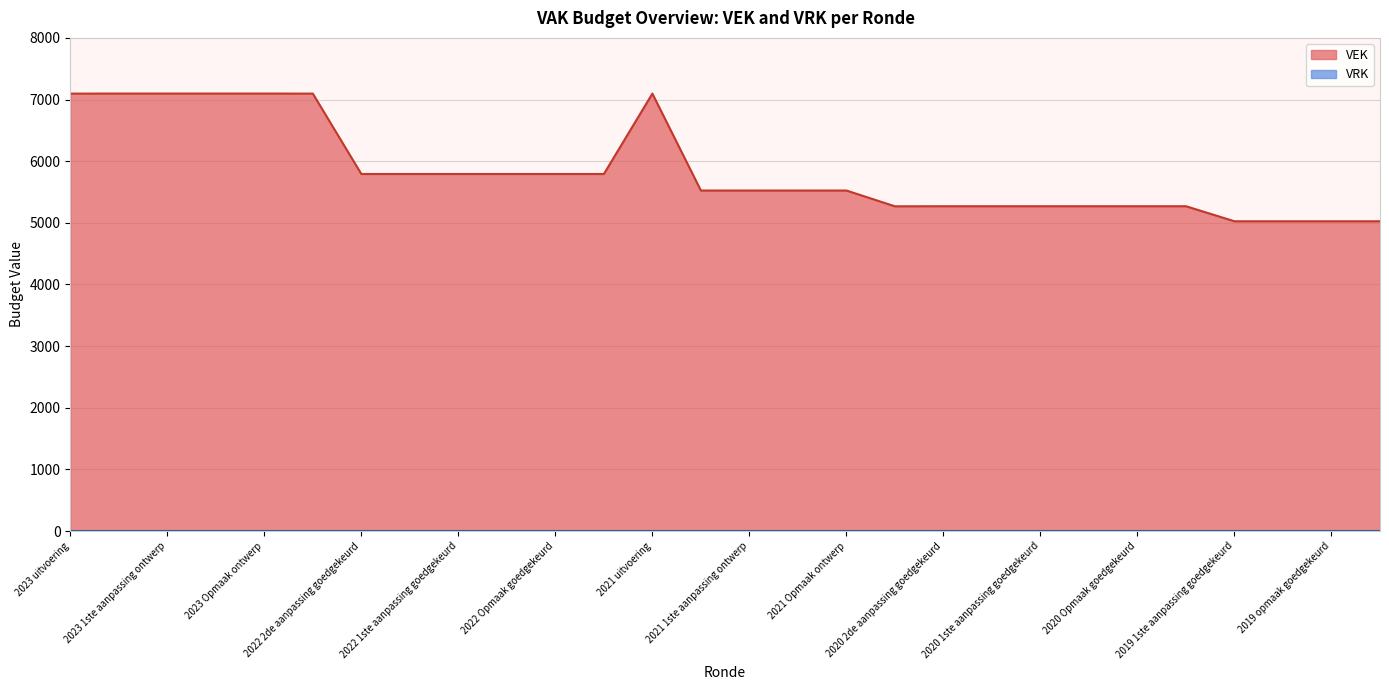

The value at 2021 uitvoering is 7096. True or false?

True